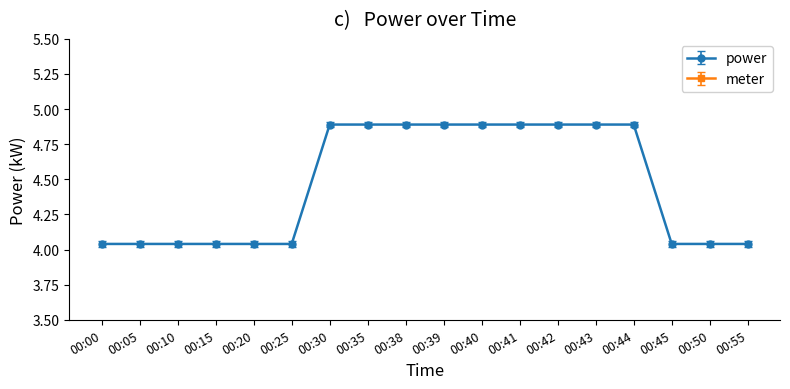

What is the sum of the values at 00:10 and 00:30?

8.9